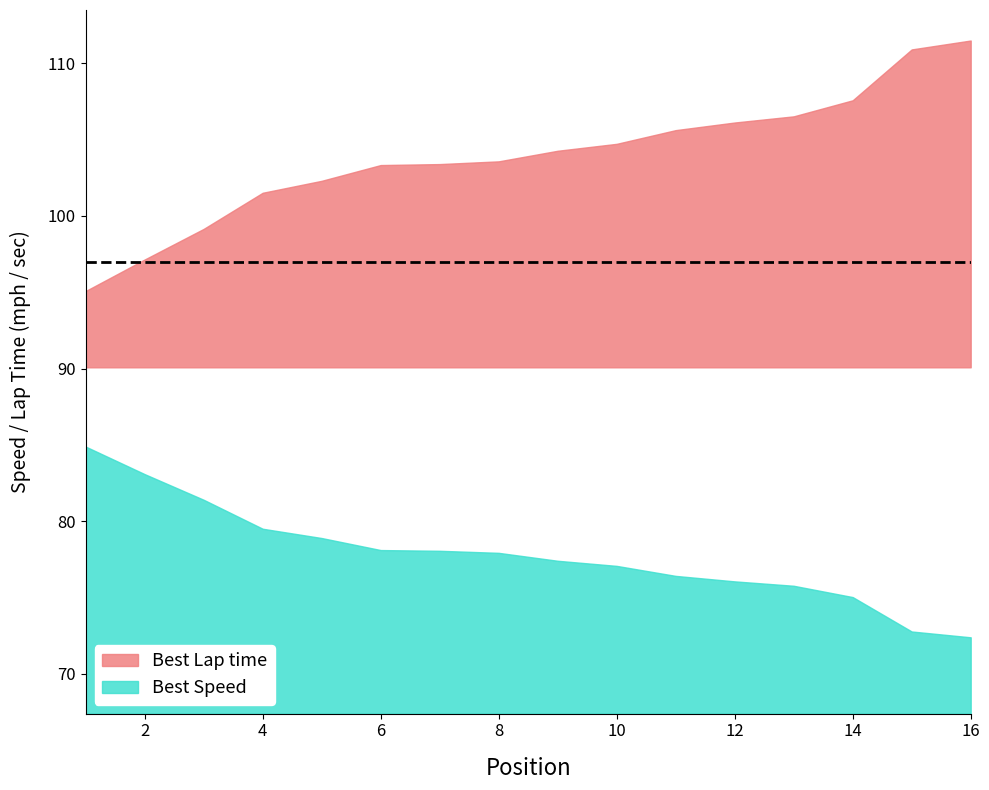

Which series has the largest total across all categories?

Best Lap time